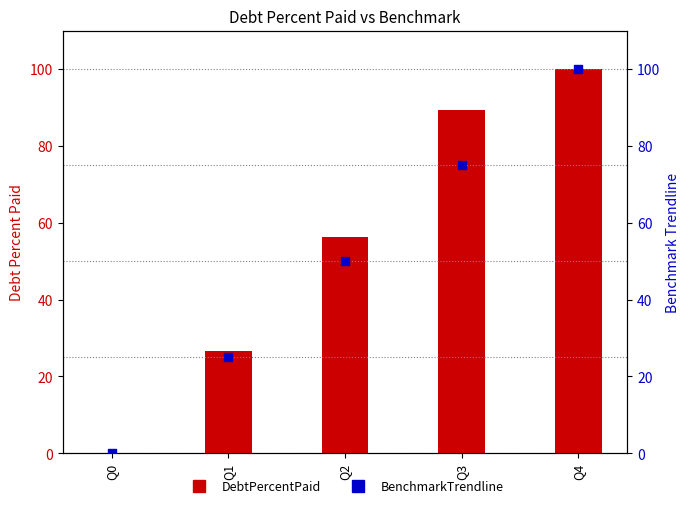

Which series has the largest total across all categories?

DebtPercentPaid